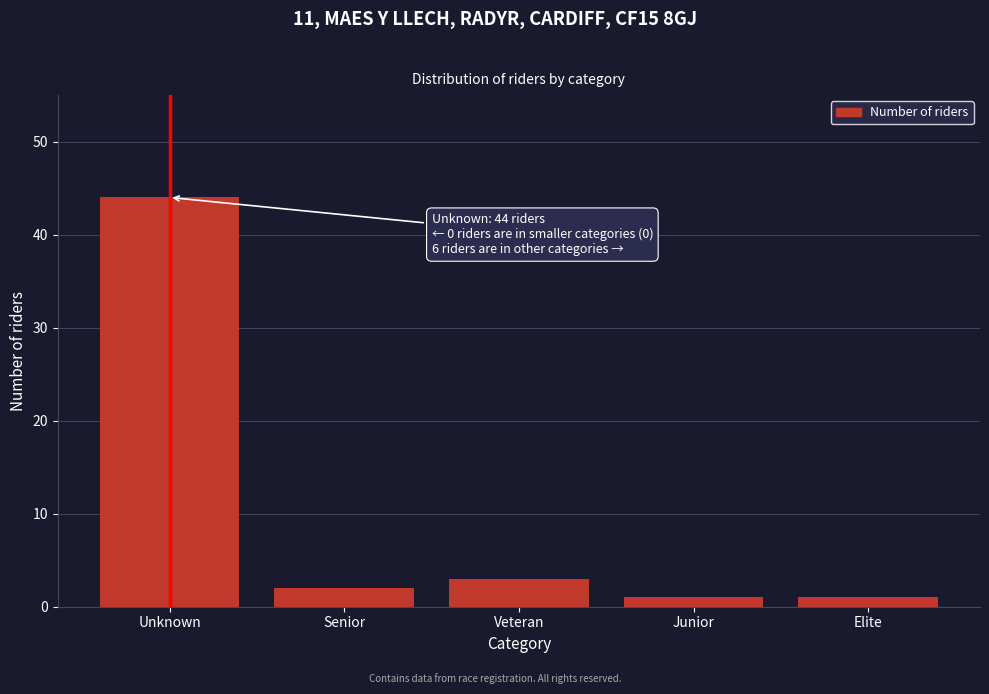

Reading left to right, transcribe all the data shown in this chart.

Unknown=44	Senior=2	Veteran=3	Junior=1	Elite=1